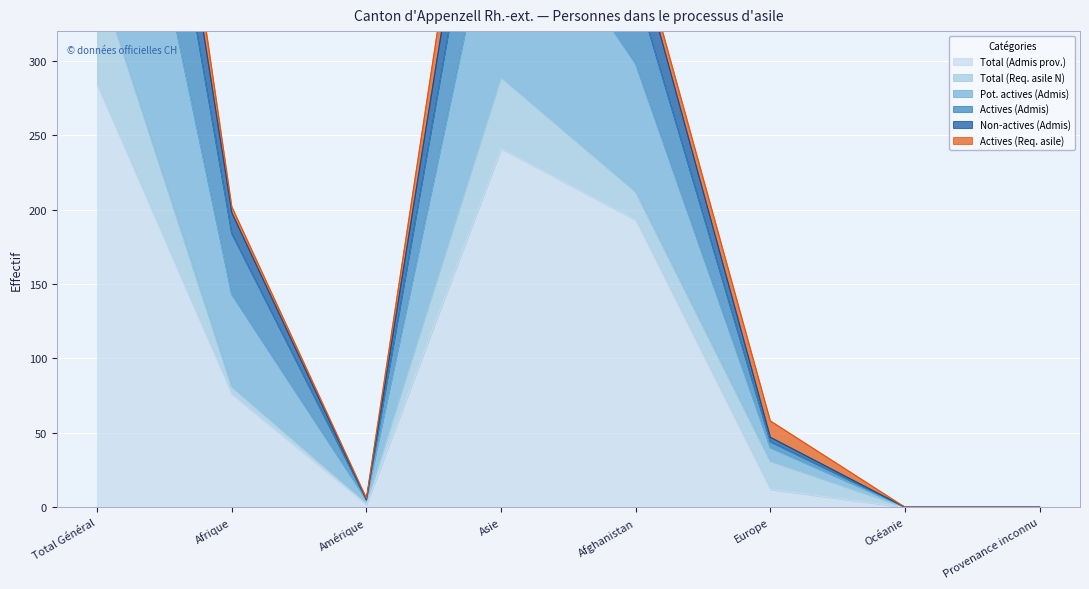

Which series has the widest spread of values?

Pot. actives (Admis)